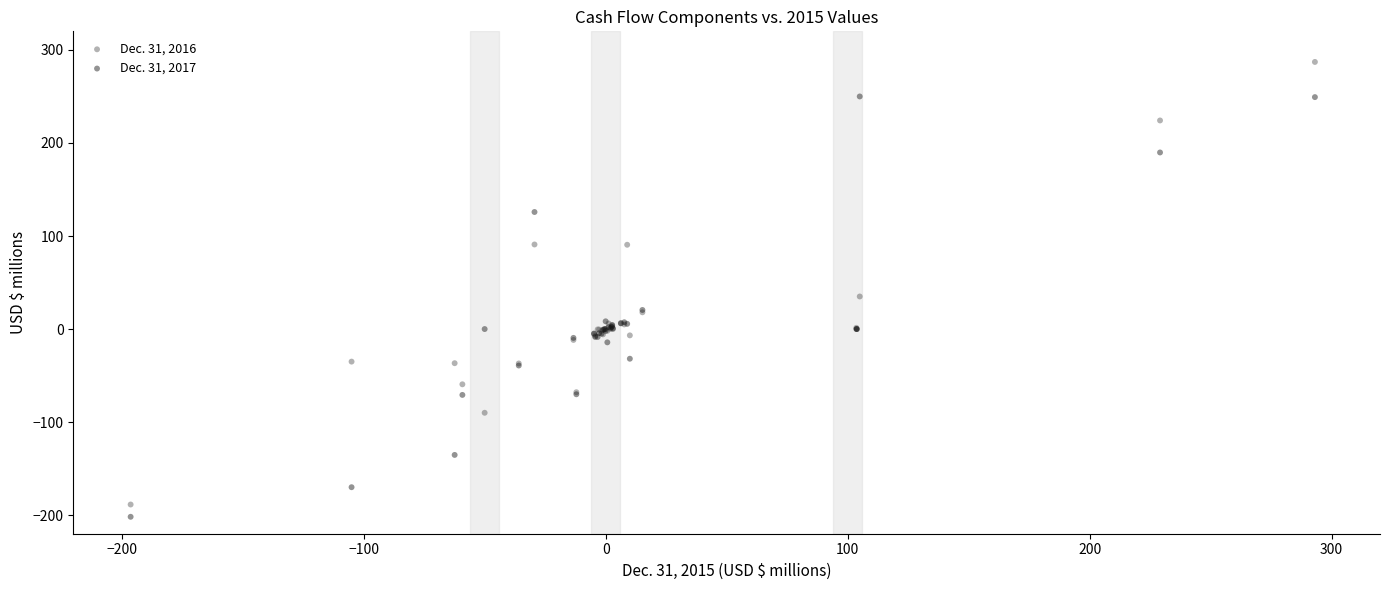

Which series has the largest Y range (max minus min)?

Dec. 31, 2016